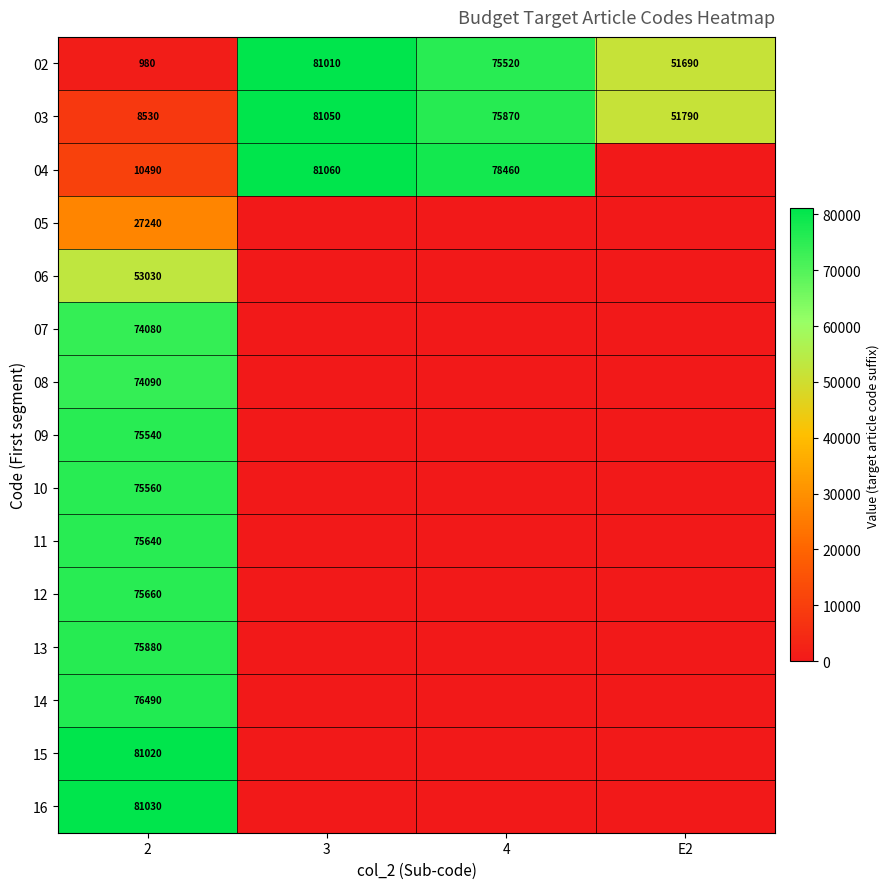

What is the spread (max minus min) of values at 2?

80050